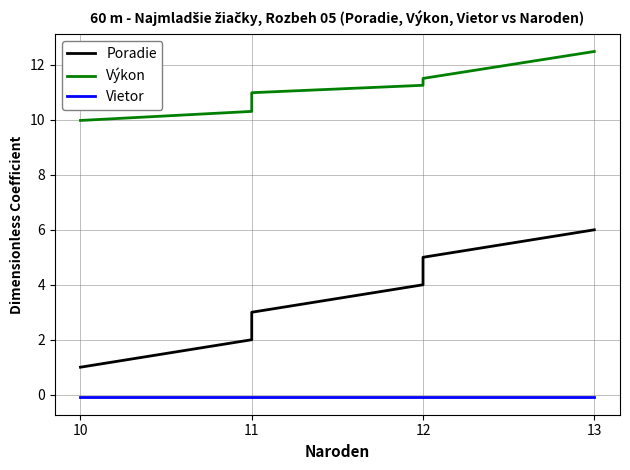

What is the approximate value of Vietor at 11?

-0.1